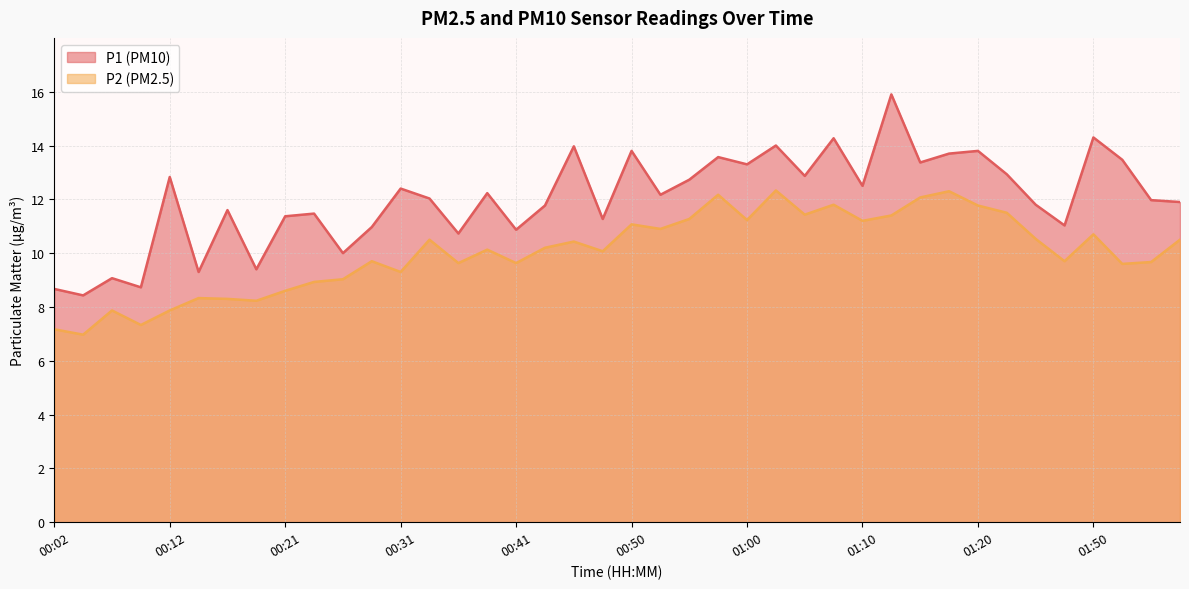

How many interior local valleys does the P2 series have?

13